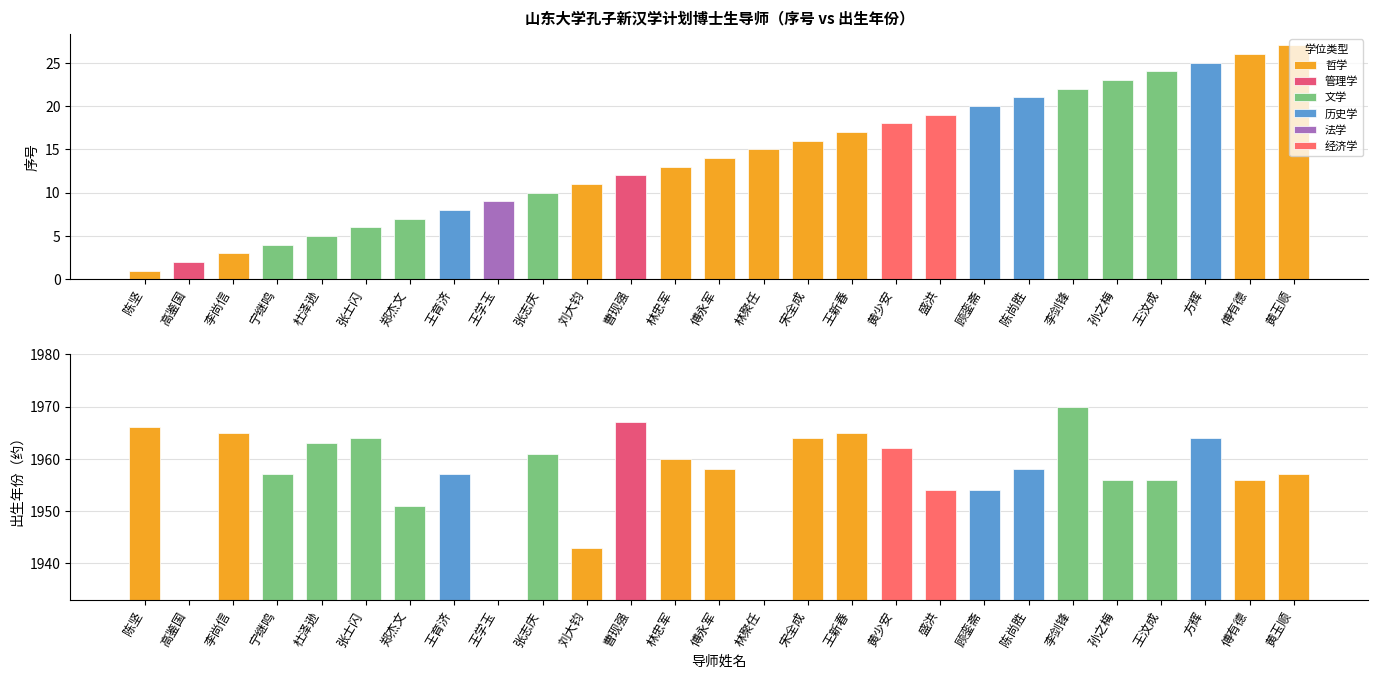

How many bars are there in each group?

2